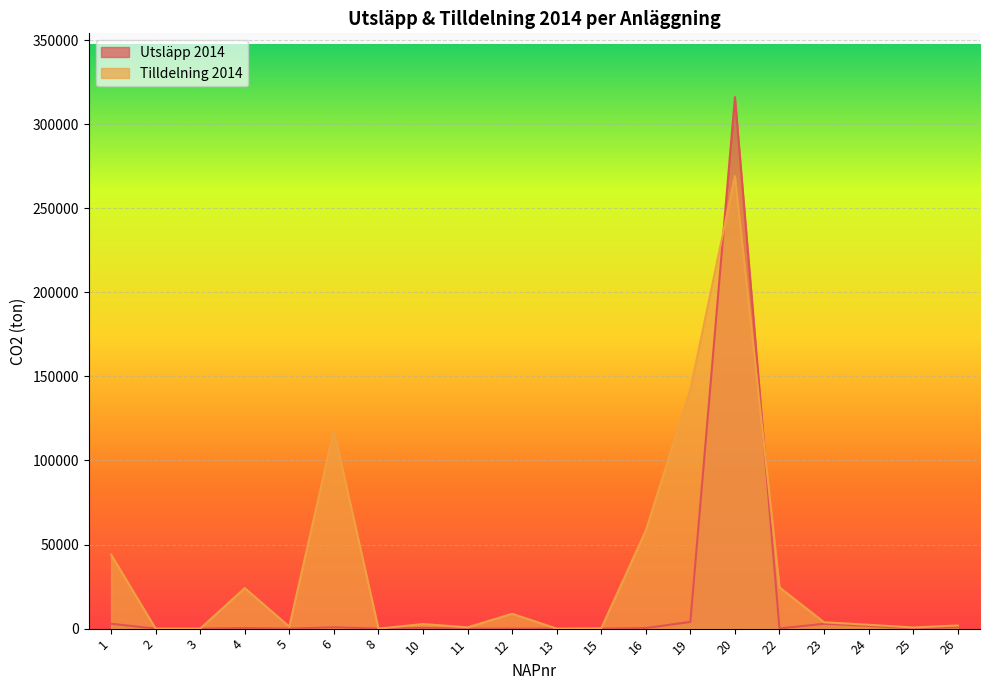

Where is the first local maximum for Utsläpp 2014?

4